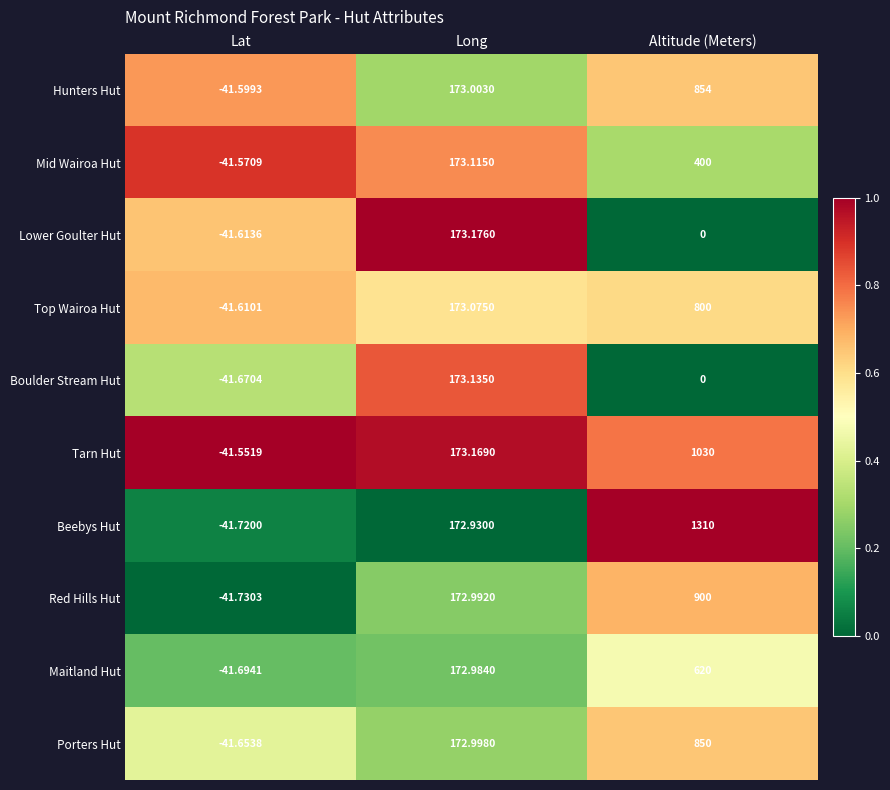

Which series changed the most between Long and Altitude (Meters)?

Beebys Hut